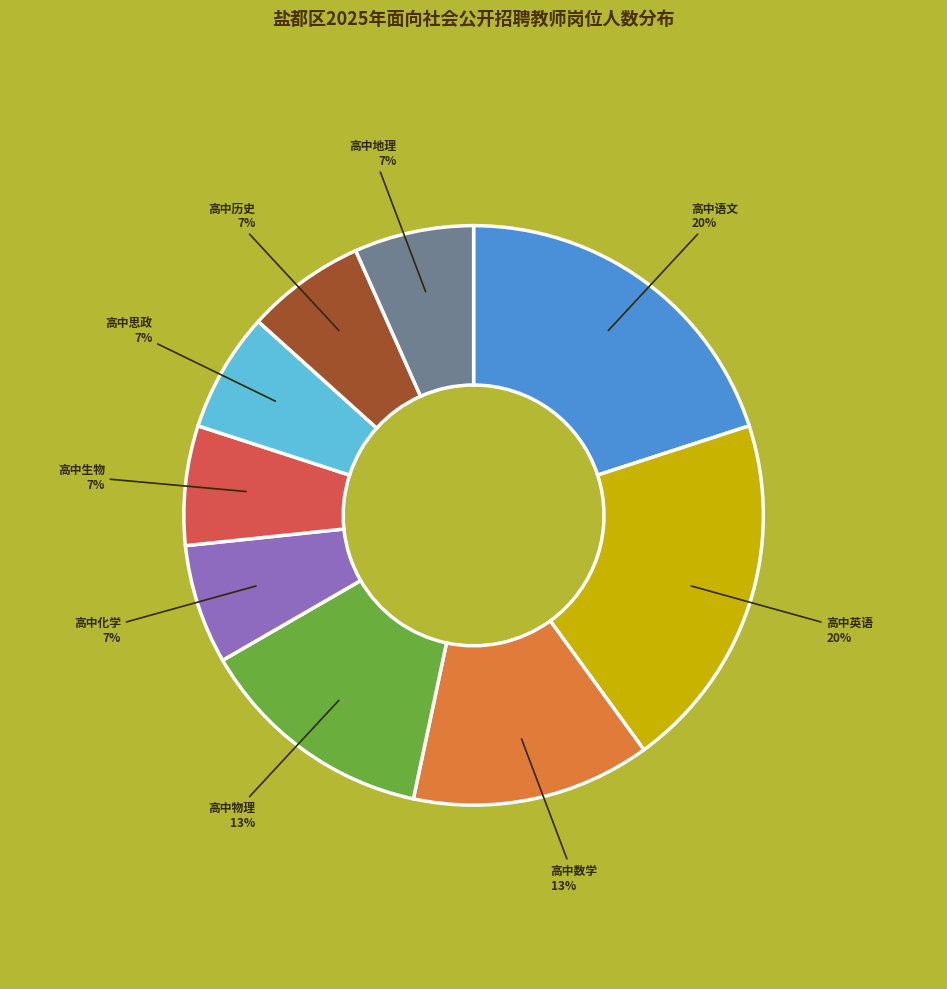

True or false: 高中化学 accounts for 7% of the total.

True